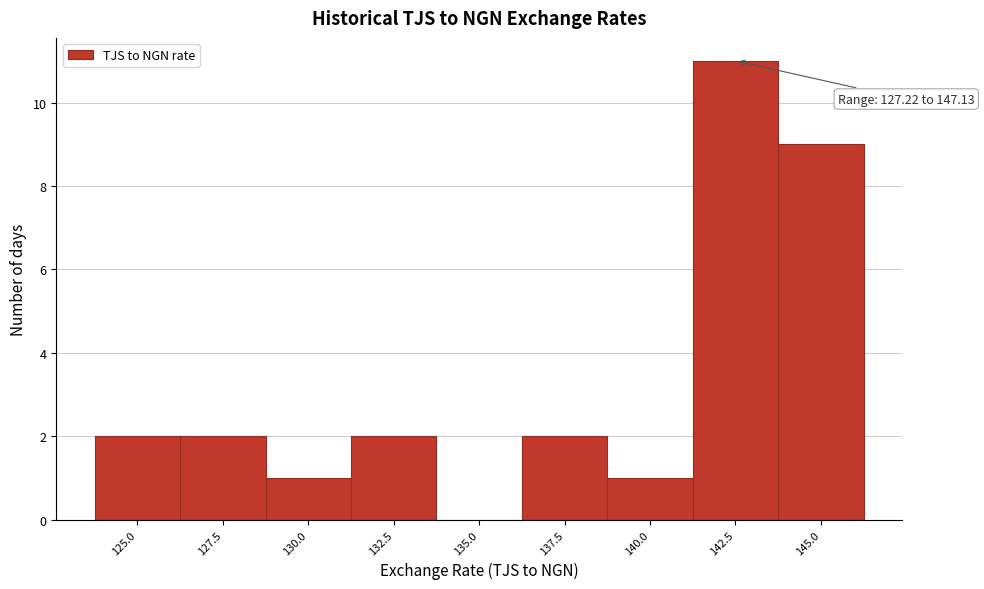

Reading right to left, extract all data points from this chart.

145.0=9	142.5=11	140.0=1	137.5=2	135.0=0	132.5=2	130.0=1	127.5=2	125.0=2